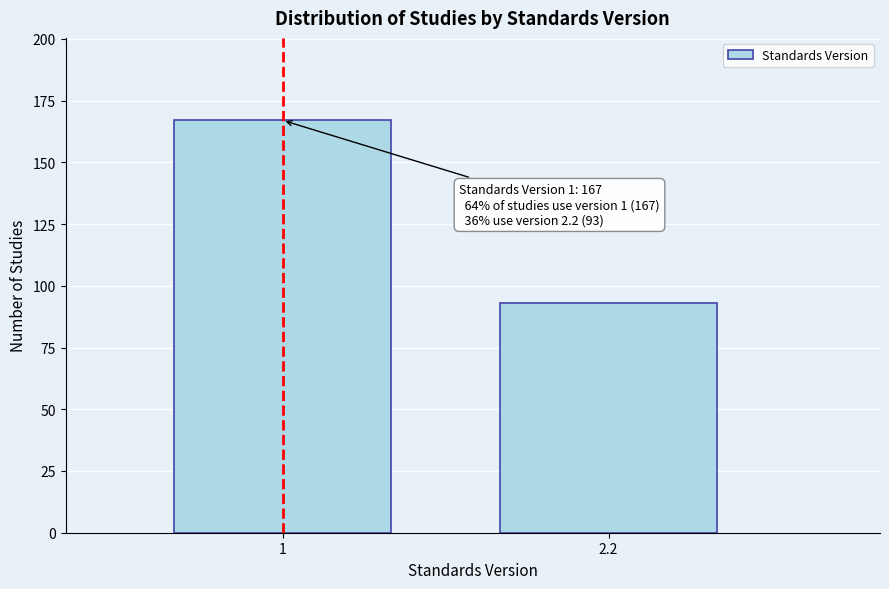

Reading left to right, extract all data points from this chart.

167	93